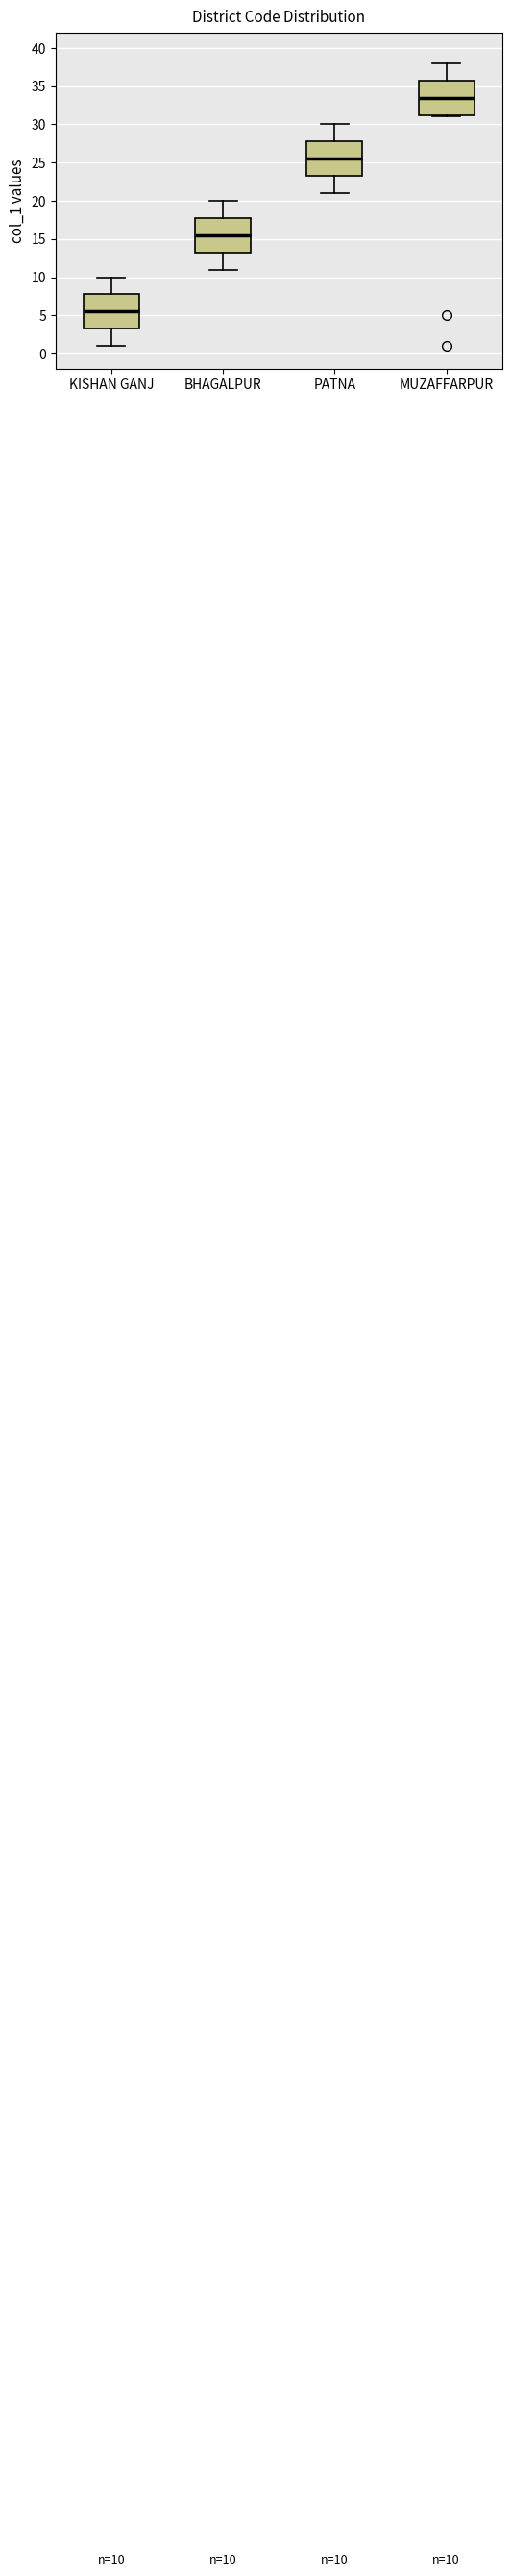

Which box's median line is the highest?

MUZAFFARPUR